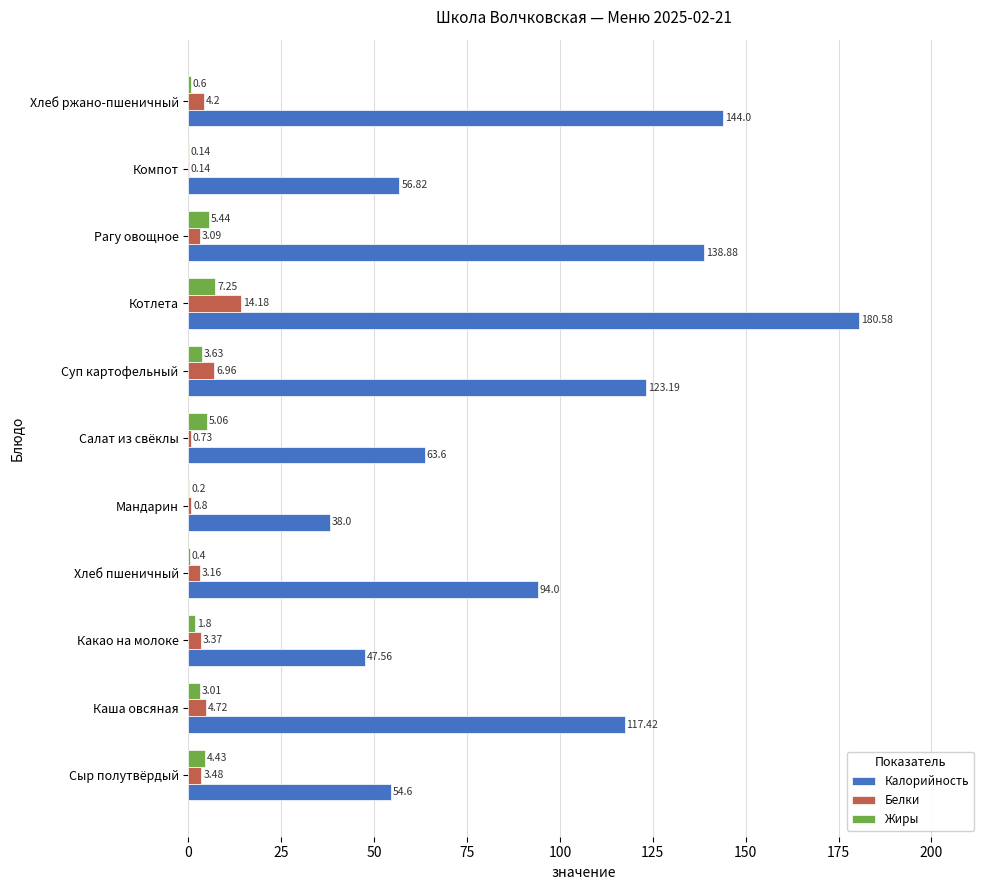

Where is Белки nearest to the value 7?

Суп картофельный